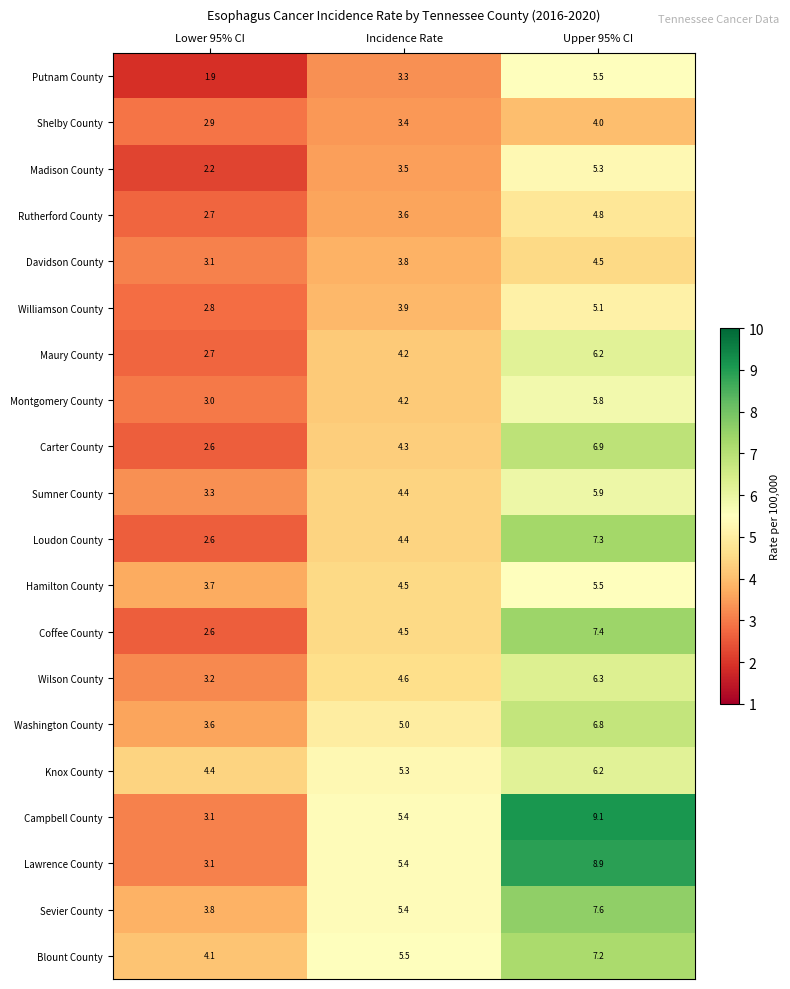

What is the difference between the maximum and second lowest values in the Loudon County series?

2.9